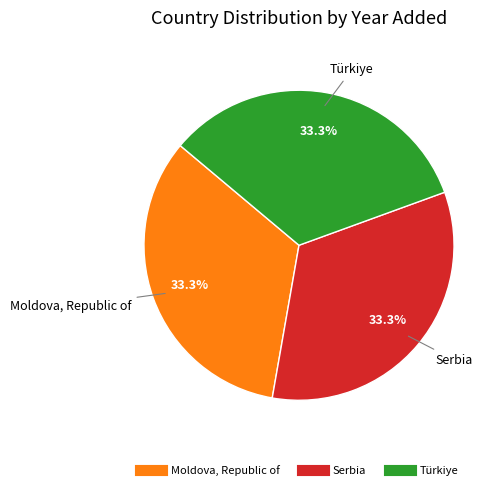

To the nearest percent, what is the average slice percentage?

33%